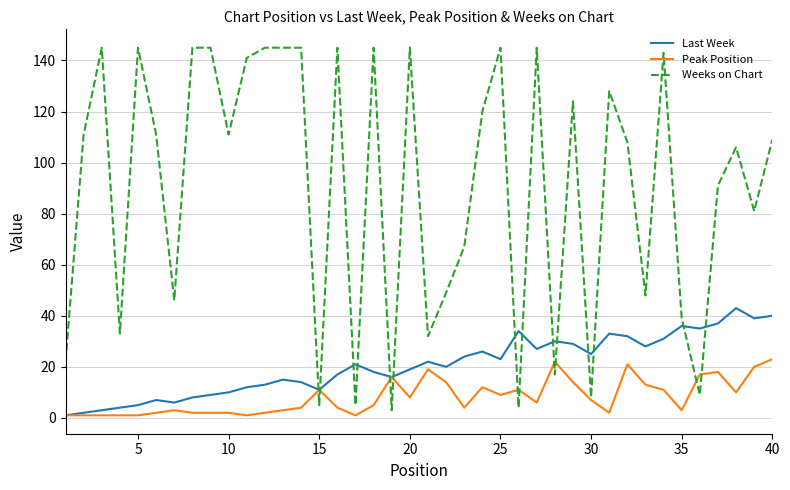

List the series in order of their overall mean, lowest first.

Peak Position, Last Week, Weeks on Chart